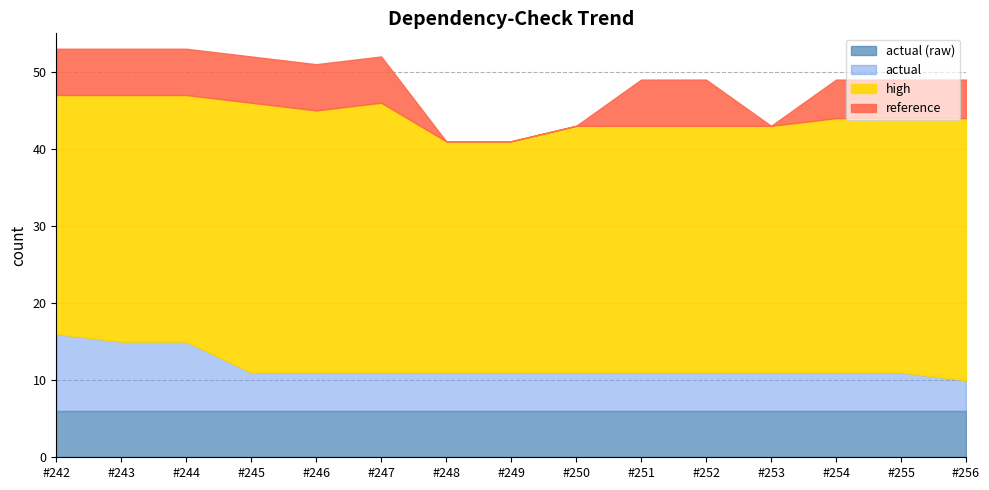

What is the total value across all series at #243?

53